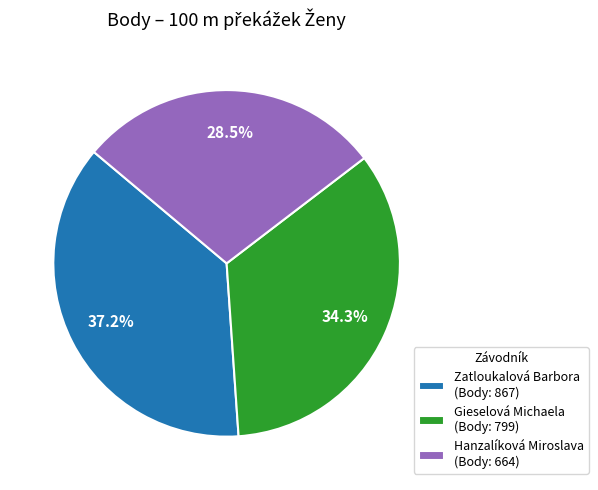

Does Zatloukalová Barbora represent more than half of the total?

No